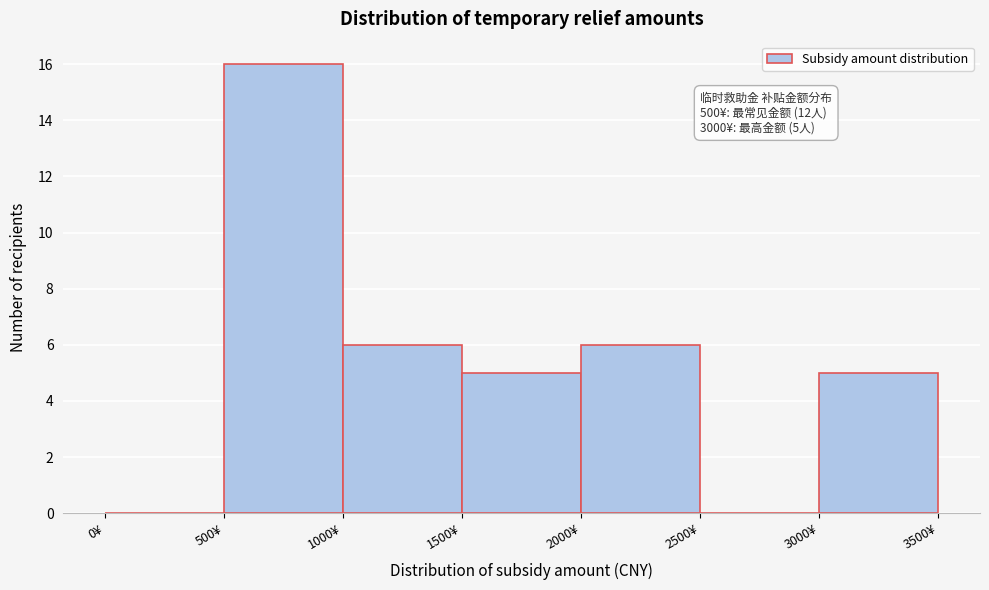

Which range on the x-axis has the tallest bar?

500 to 1000